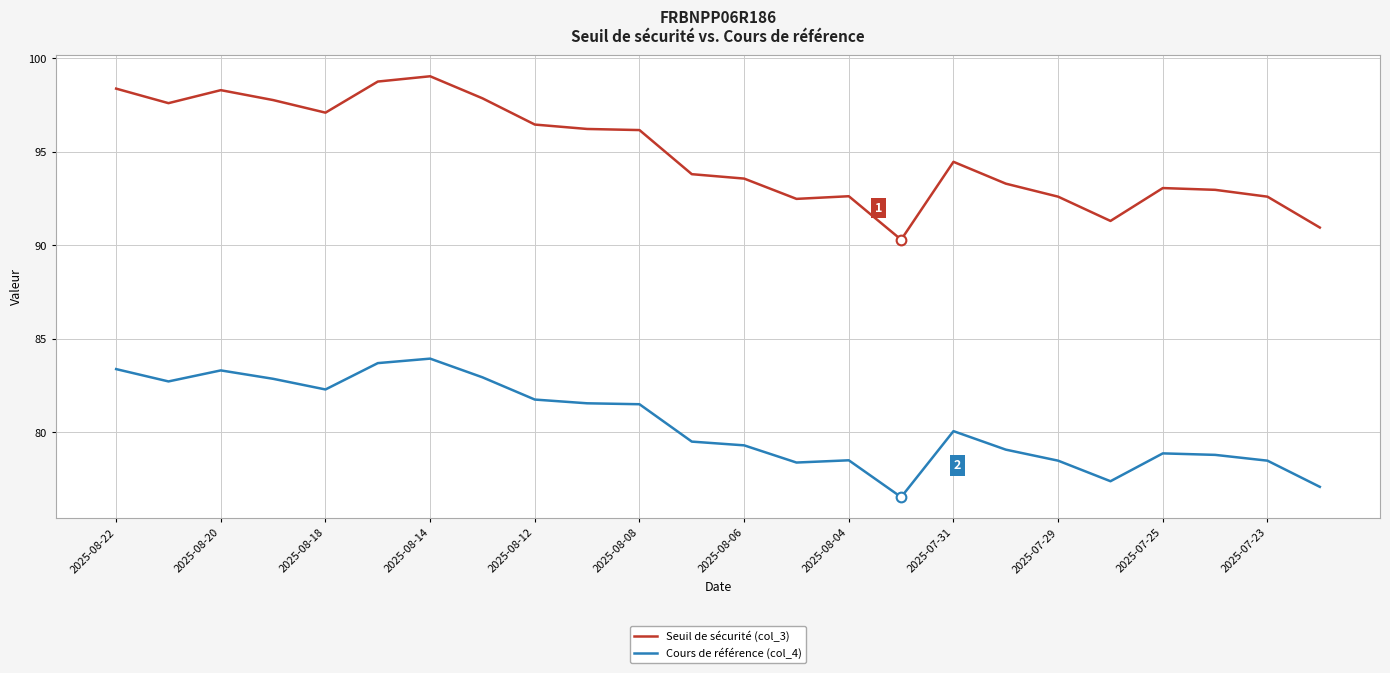

What is the minimum value for Cours de référence (col_4)?

76.5